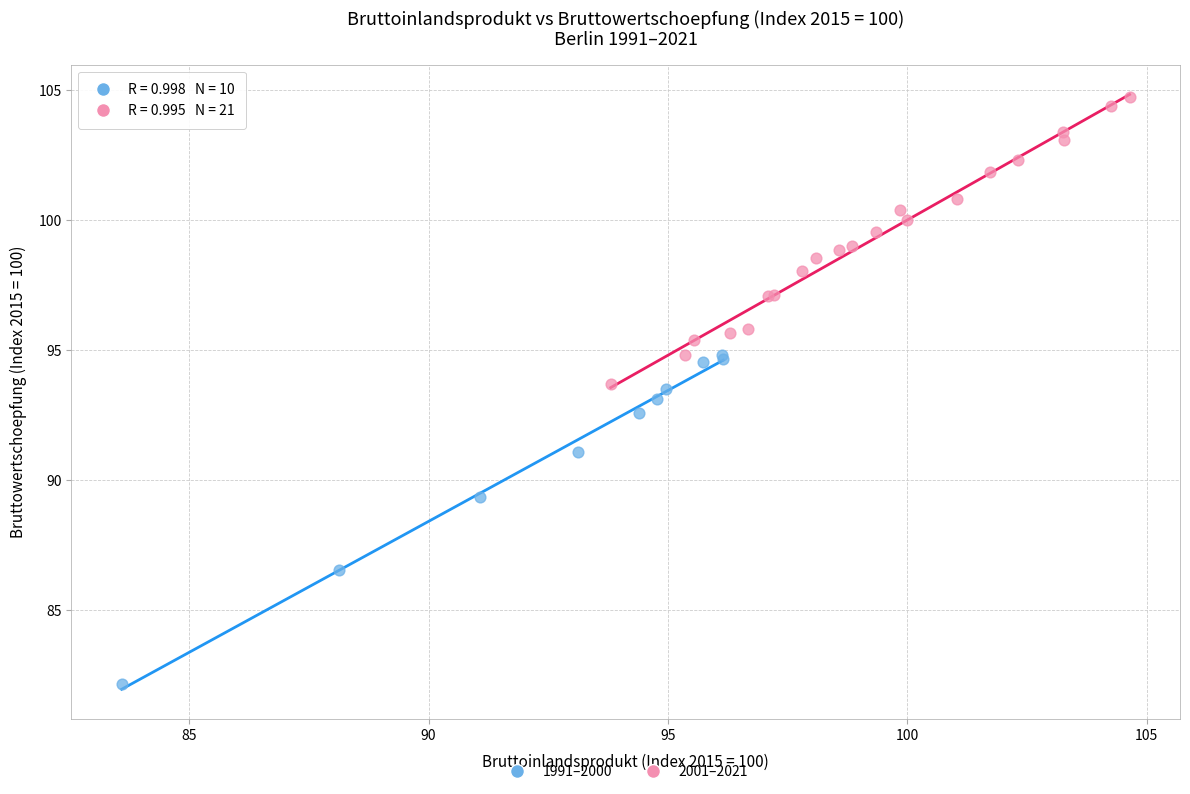

What are all the series names shown in the legend?

1991–2000, 2001–2021